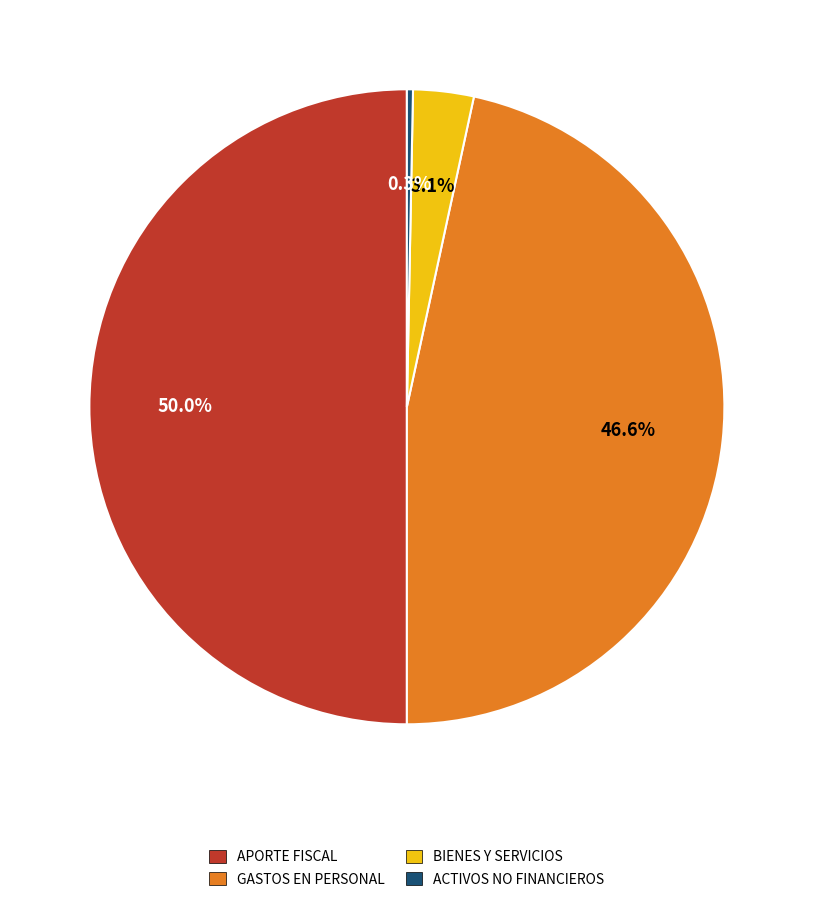

Is it true that APORTE FISCAL is 42% of the pie?

False